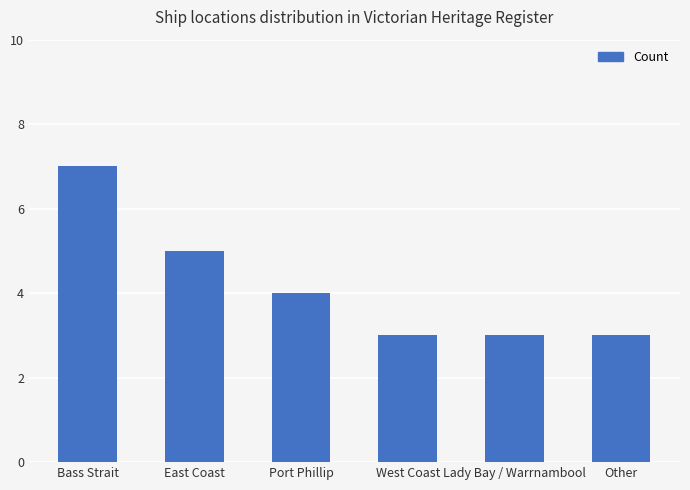

Which category has the highest value across all series?

Bass Strait